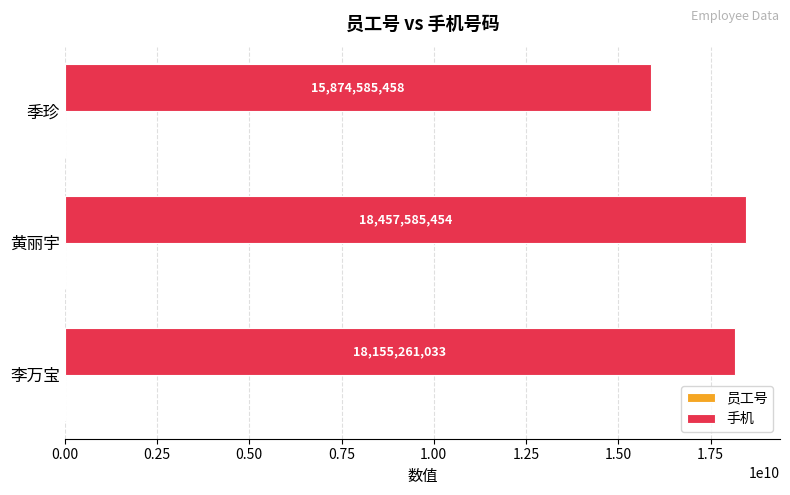

What is the sum of the 手机 values at 季珍 and 李万宝?

34029846491